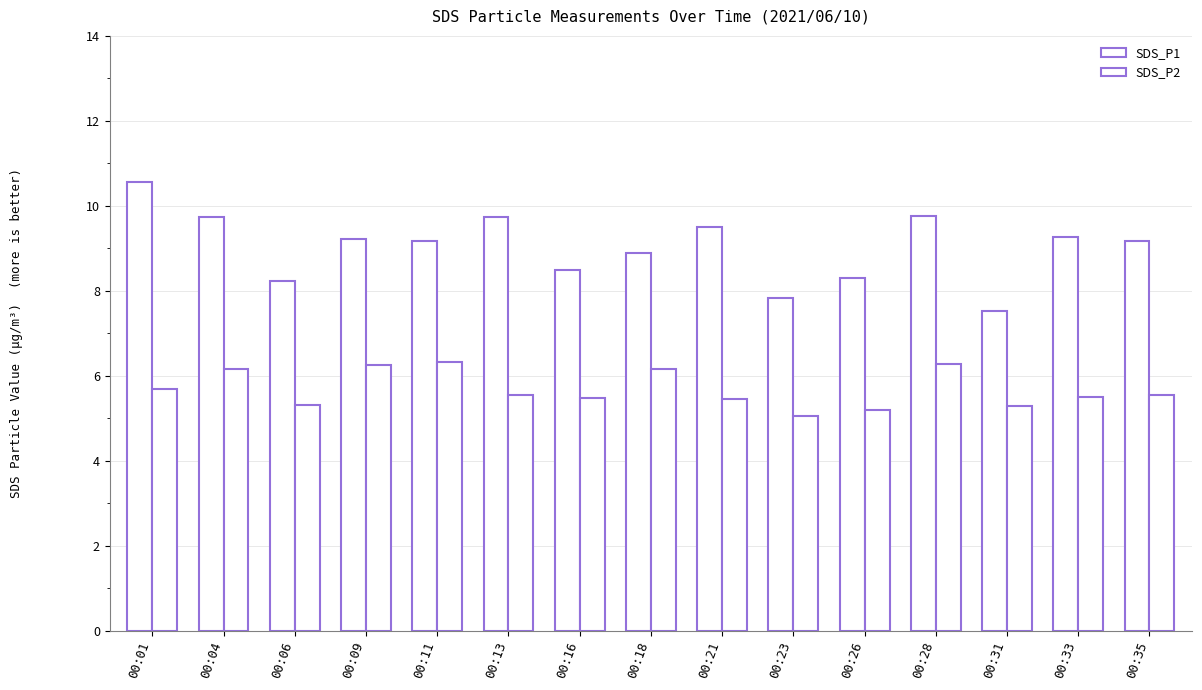

List the series in order of their peak value, highest first.

SDS_P1, SDS_P2